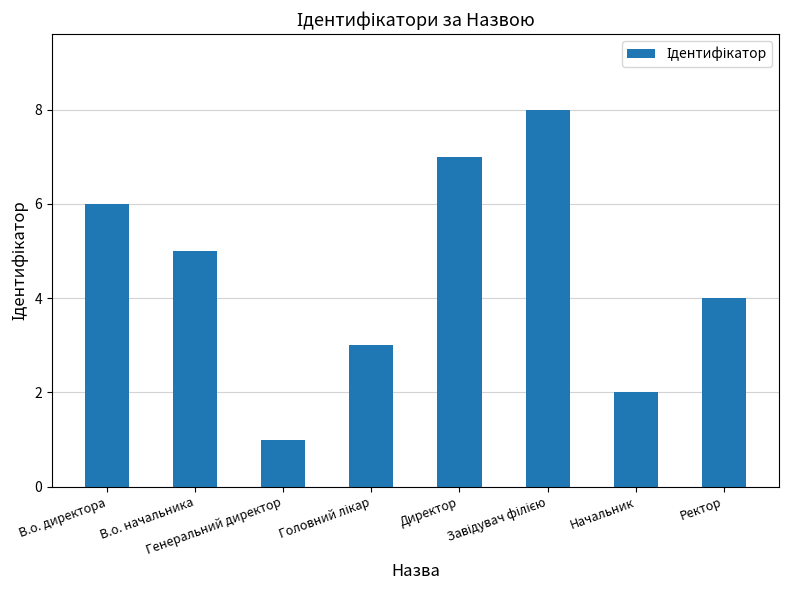

What is the ratio of the value at Директор to the value at В.о. директора?

1.2